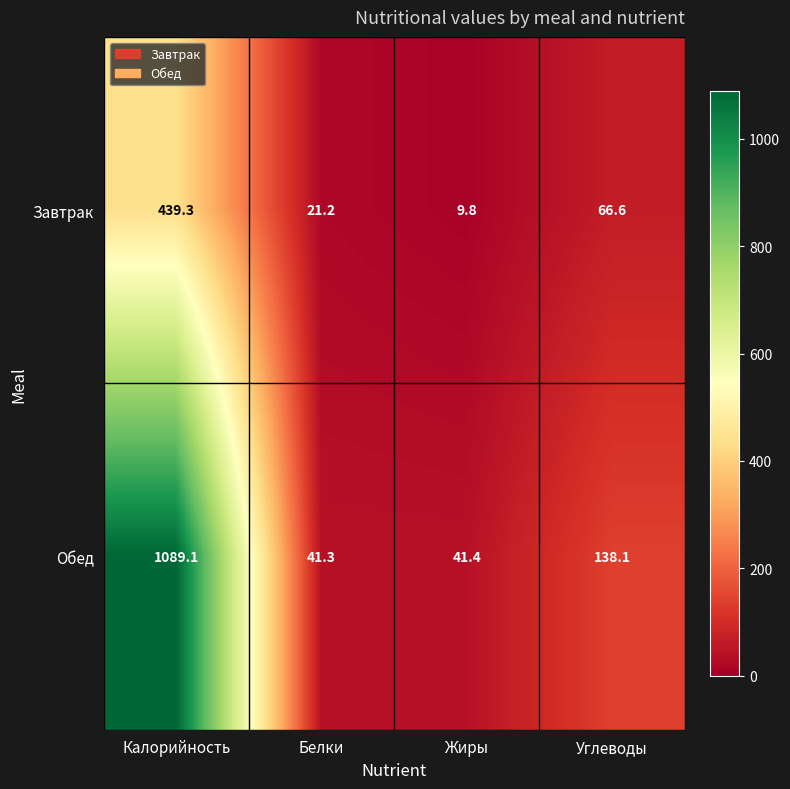

Reading left to right, what are all the values shown in this chart?

Завтрак: Калорийность=439.3	Белки=21.2	Жиры=9.8	Углеводы=66.6
Обед: Калорийность=1089.1	Белки=41.3	Жиры=41.4	Углеводы=138.1